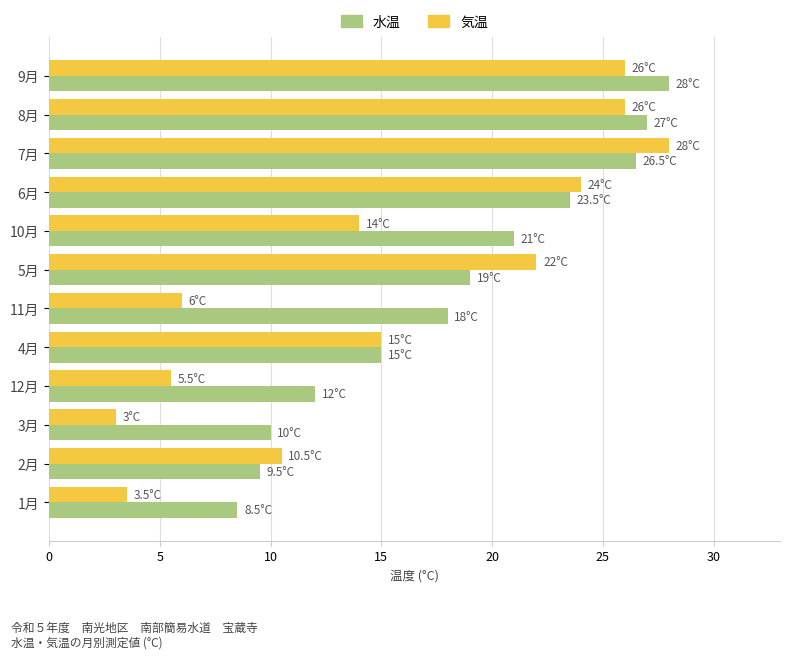

At which label is 水温 closest to 18?

11月